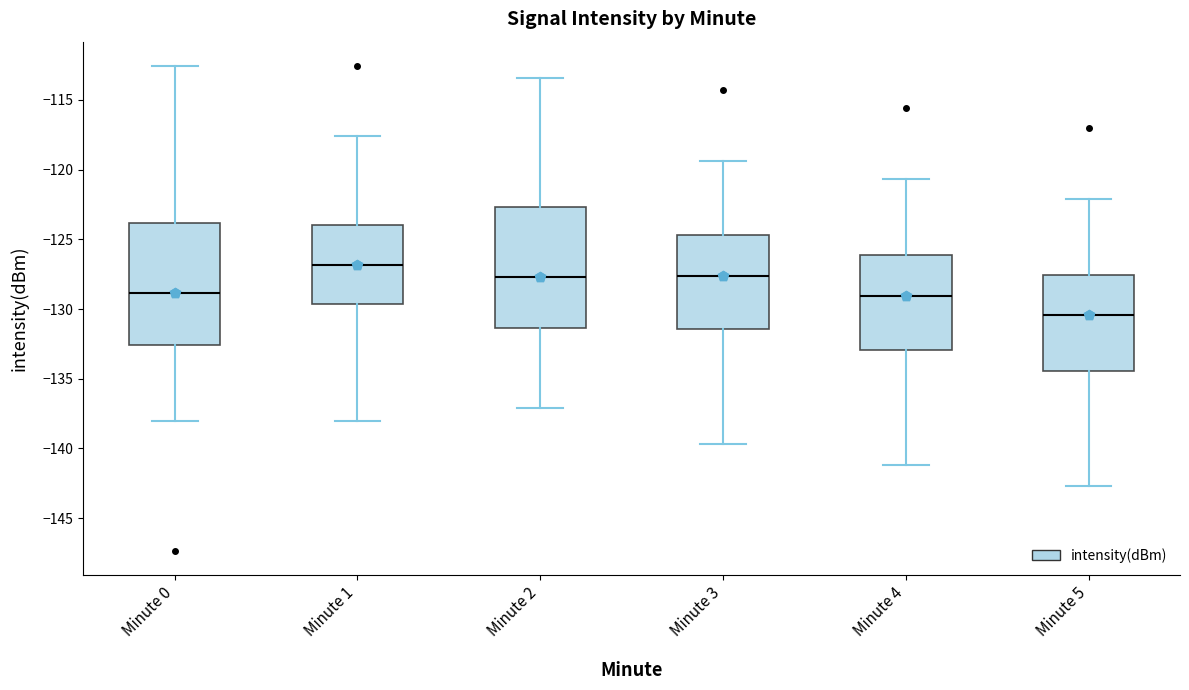

Where is the upper edge of the box for Minute 4 on the y-axis? The values are not printed on the chart, so give them approximately, as read against the axis.

-126.0